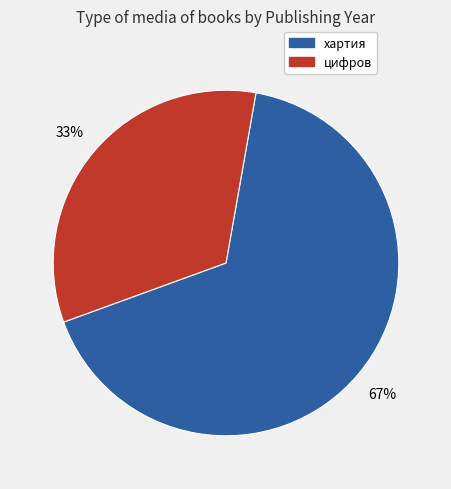

To the nearest percent, what is the average slice percentage?

50%